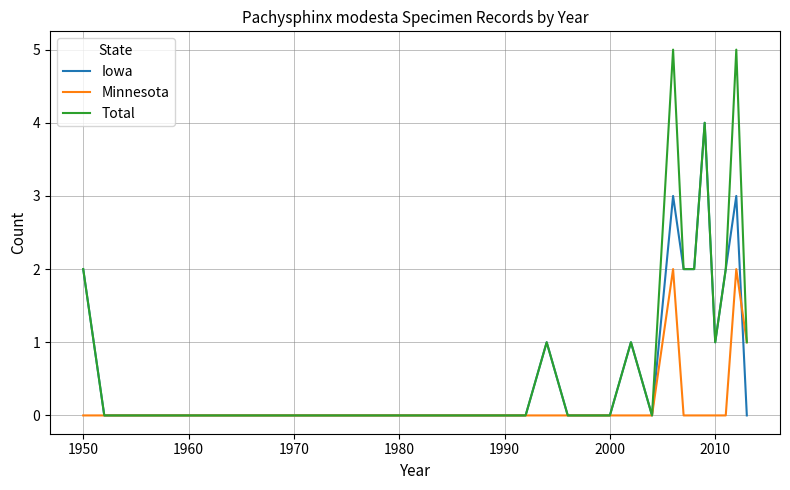

Rank the series by their maximum value, from lowest to highest.

Minnesota, Iowa, Total